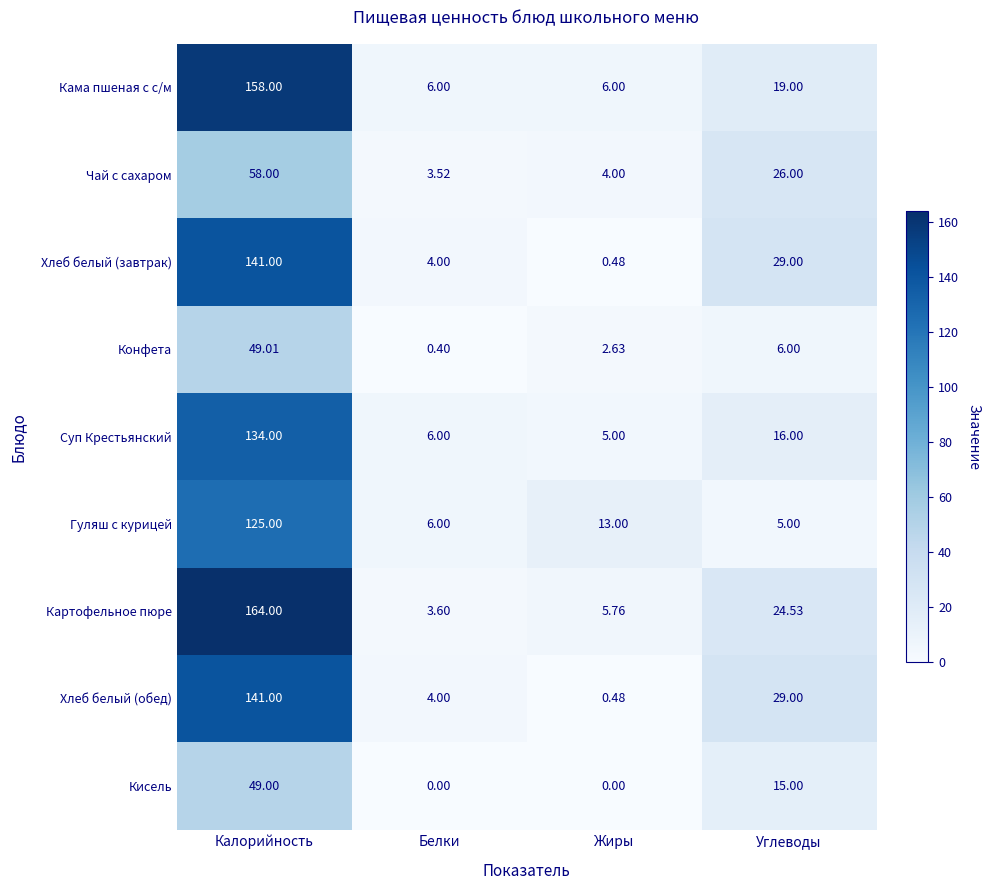

At which label does Кисель first exceed 15?

Калорийность